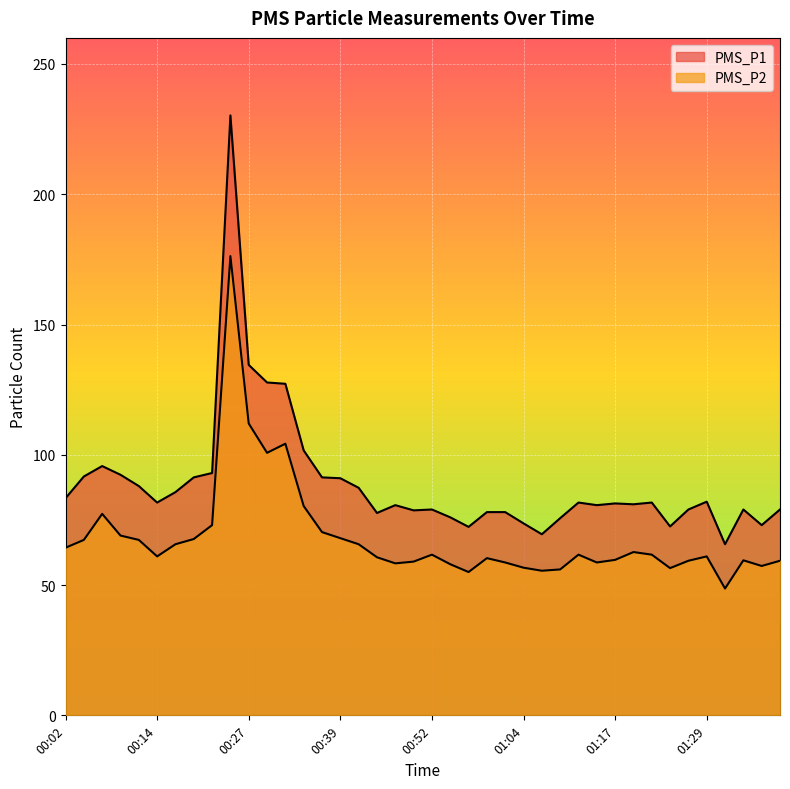

Rank the categories by PMS_P1 value from lowest to highest.

01:32, 01:07, 00:57, 01:24, 01:37, 01:04, 01:09, 00:54, 00:44, 00:59, 01:02, 00:49, 00:52, 01:27, 01:34, 01:39, 00:47, 01:14, 01:19, 01:17, 00:14, 01:12, 01:22, 01:29, 00:02, 00:17, 00:42, 00:12, 00:39, 00:19, 00:37, 00:04, 00:09, 00:22, 00:07, 00:34, 00:32, 00:29, 00:27, 00:24